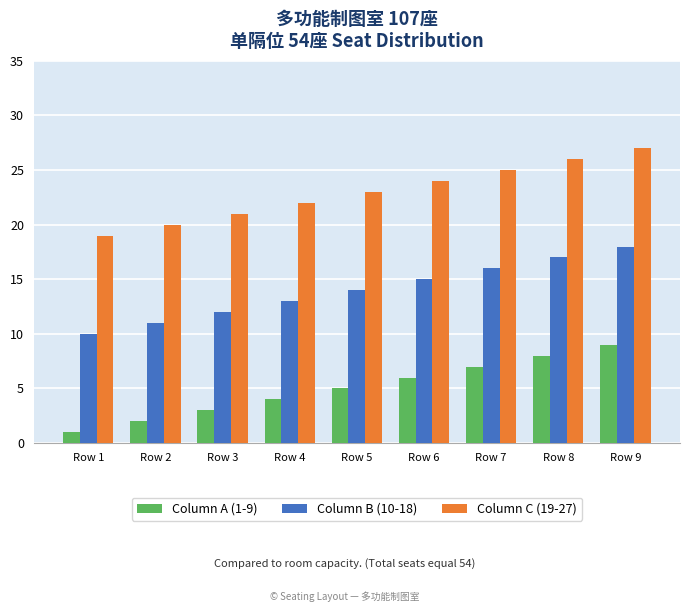

What is the total value across all series at Row 5?

42